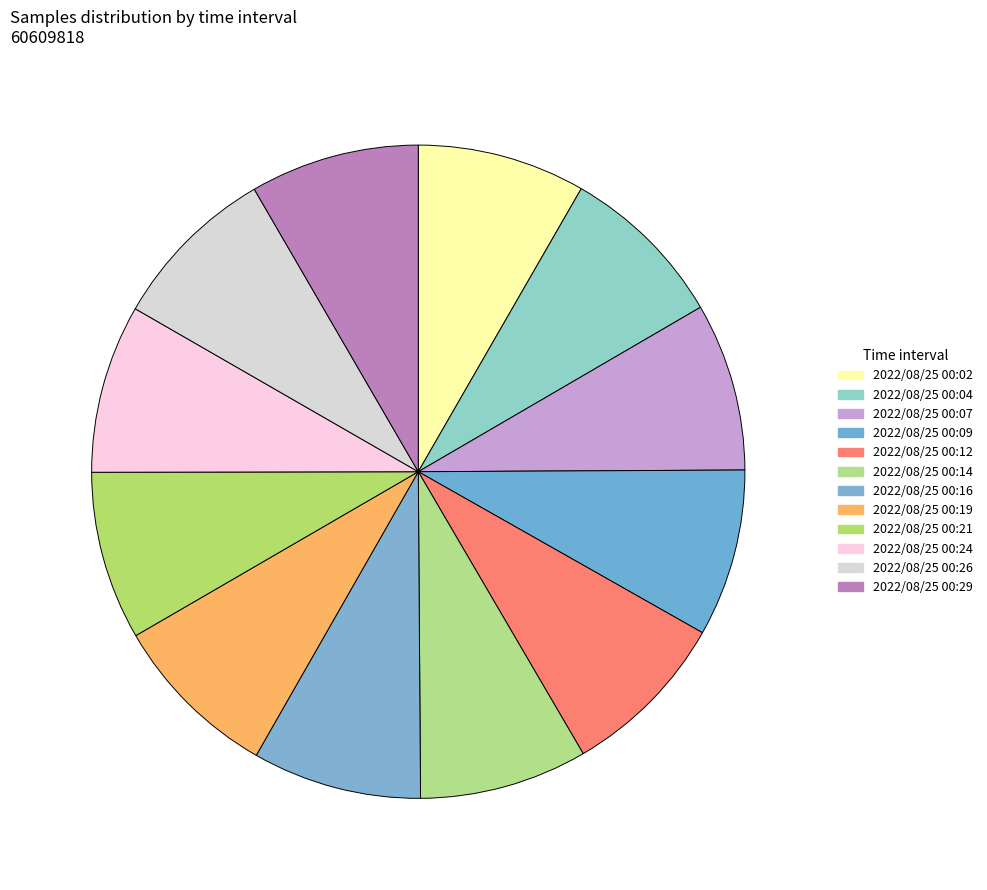

To the nearest percent, what percentage of the pie is 2022/08/25 00:02?

8%